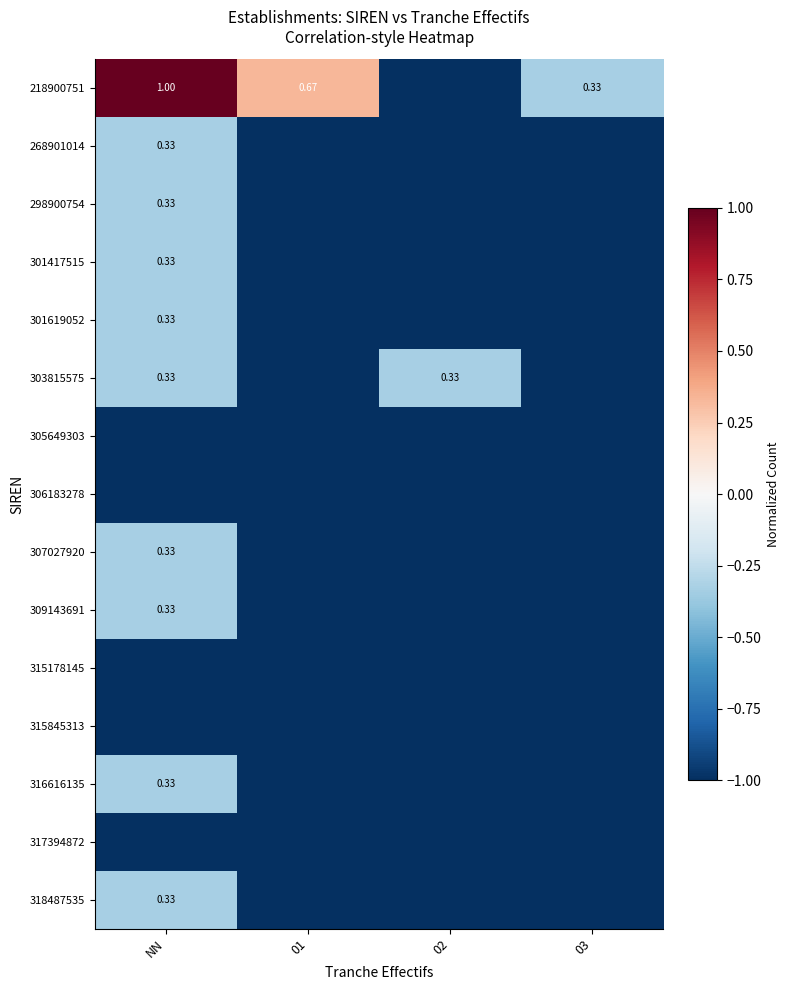

At which label does 218900751 reach its minimum?

02